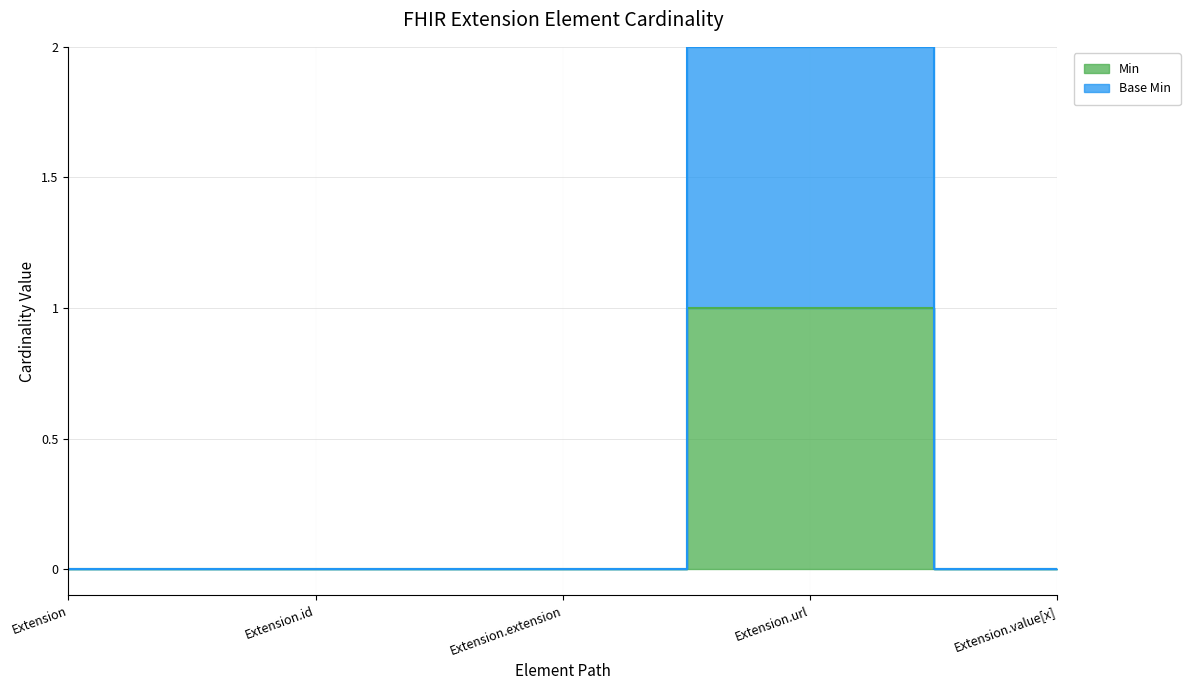

What position from the right is Extension?

5